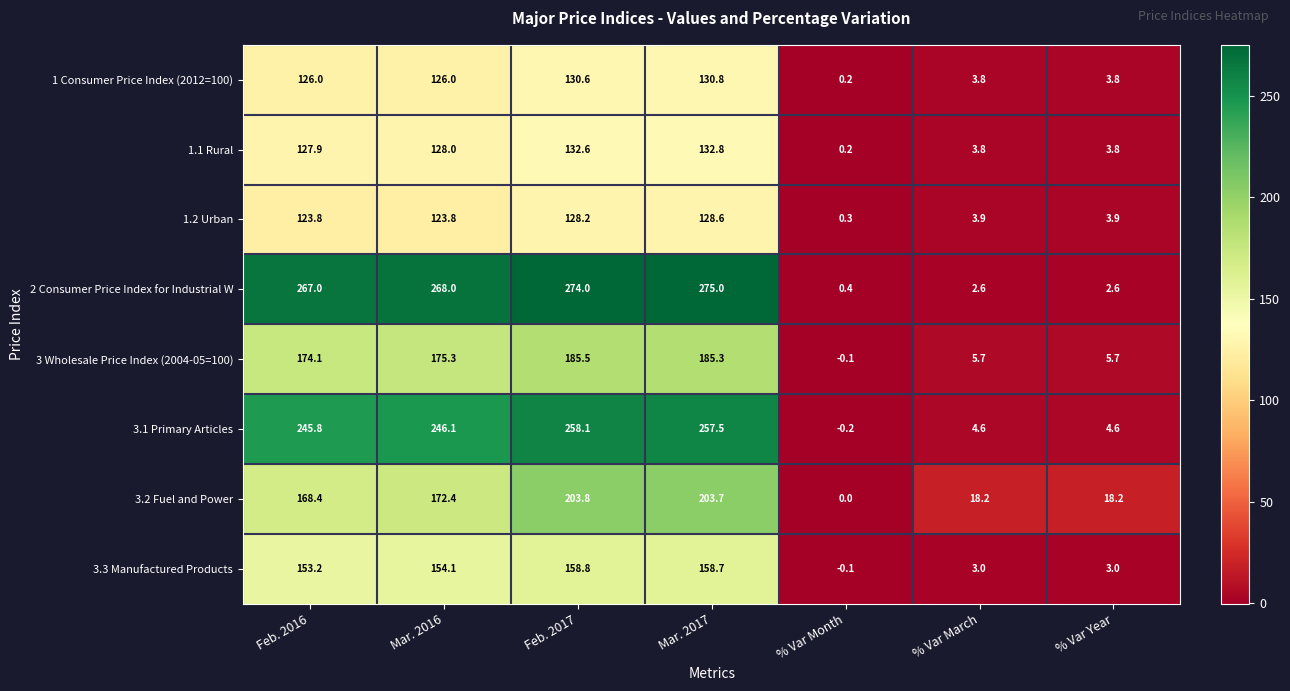

What is the difference between the maximum and minimum values in the 1.1 Rural series?

132.6